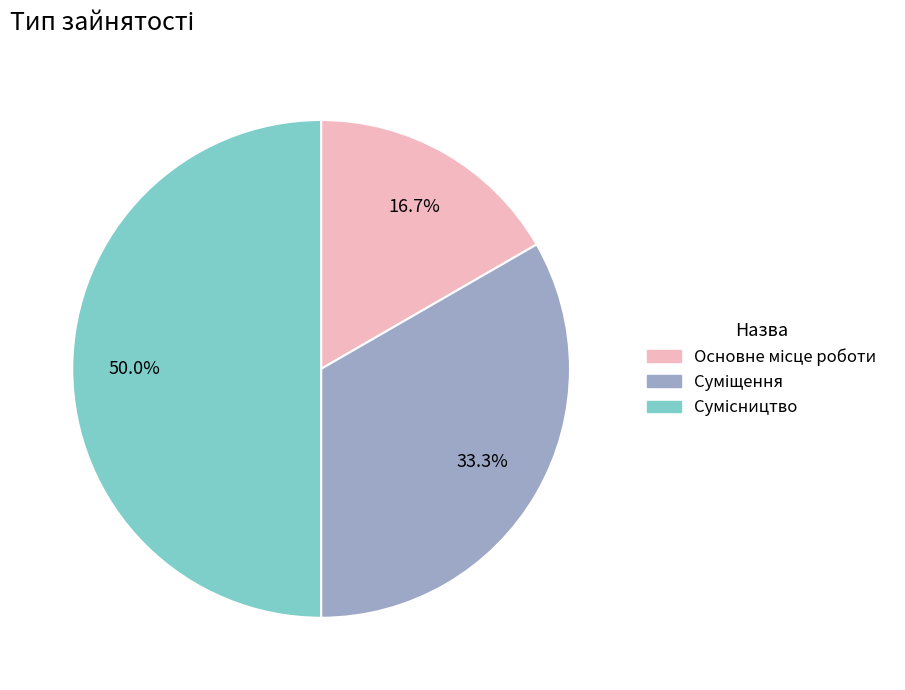

How many slices are in this pie chart?

3